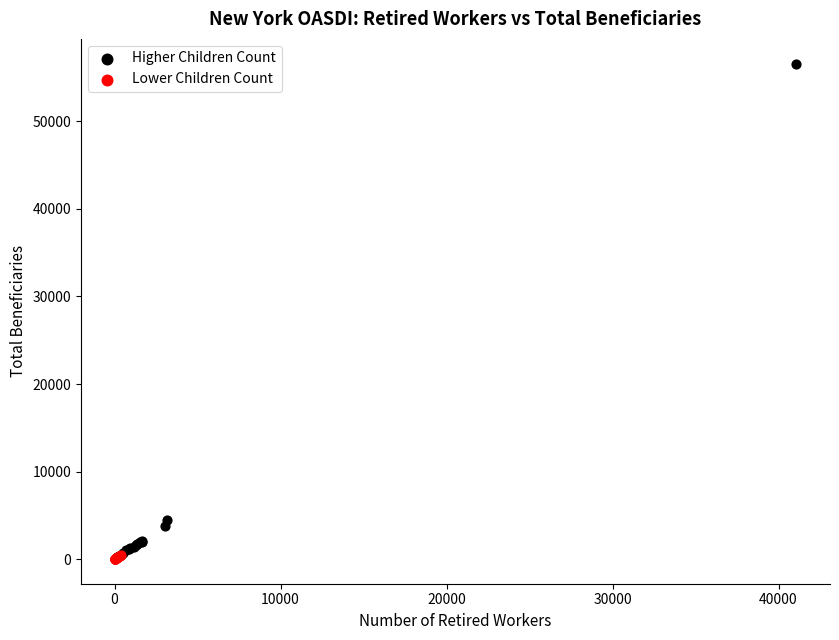

Which series has the widest spread of Y values?

Higher Children Count